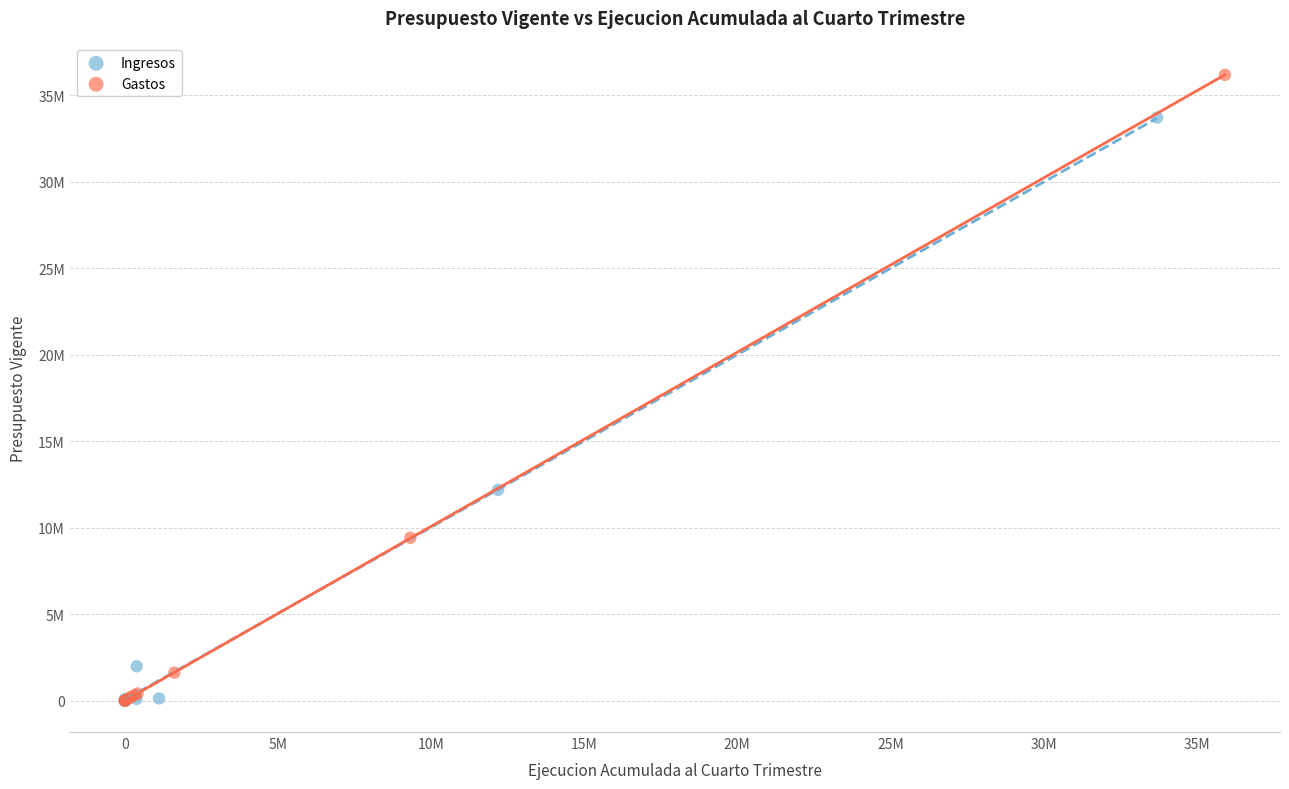

Which series reaches the maximum Y coordinate?

Gastos